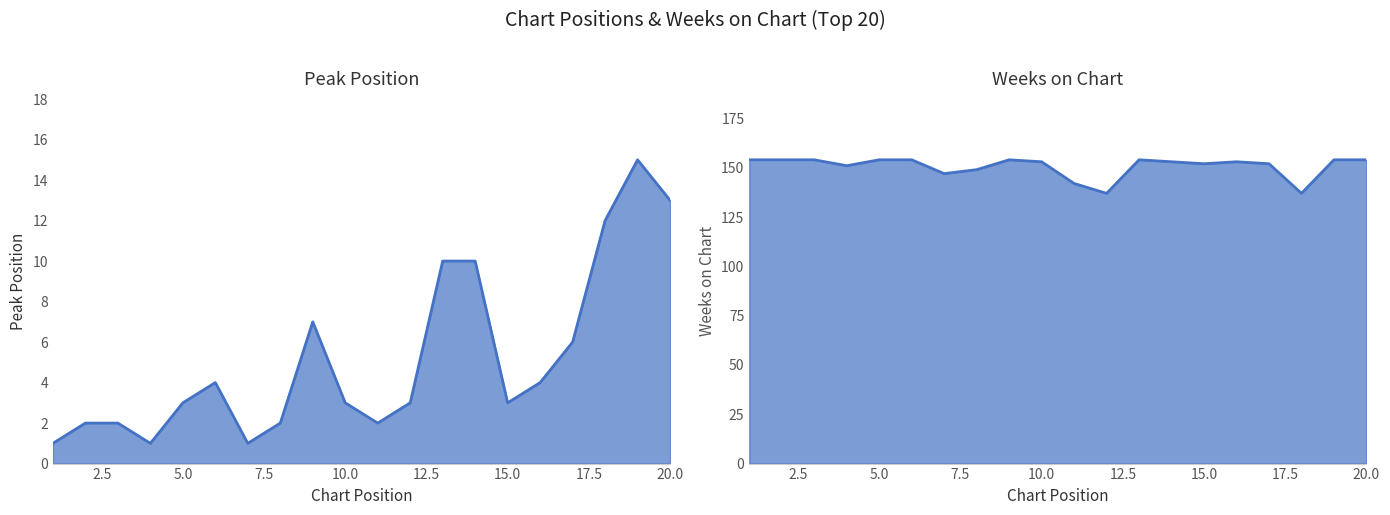

Count the number of data series in this chart.

2